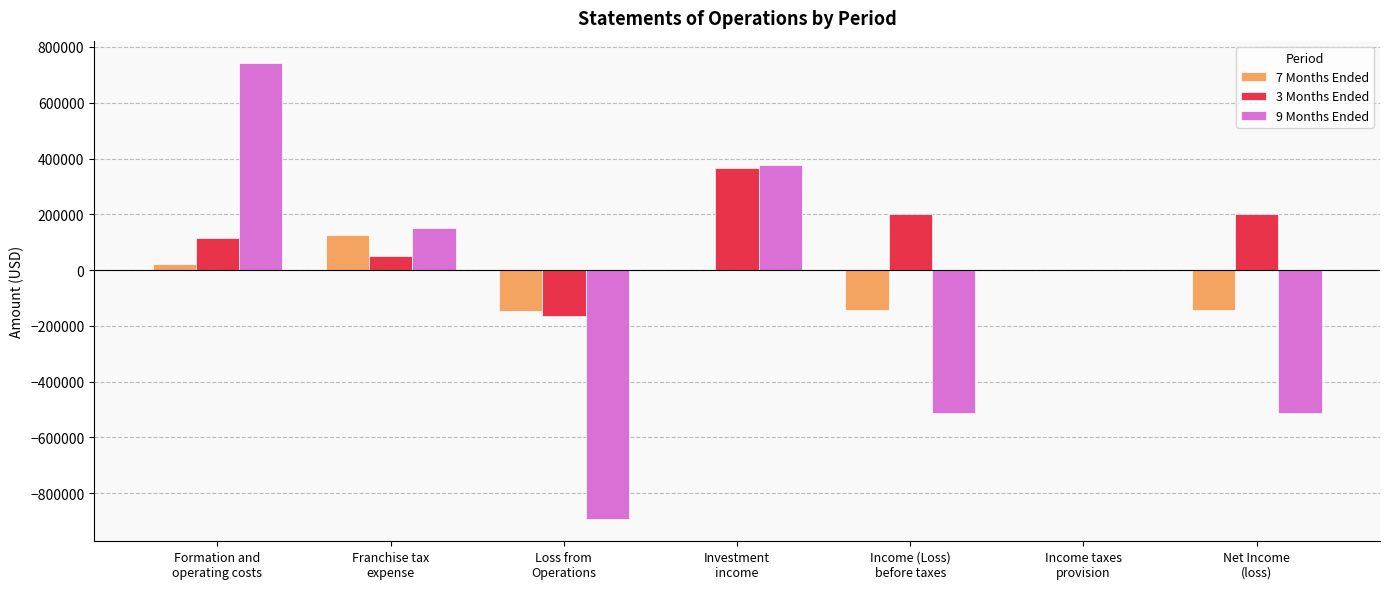

What is the greatest value displayed?

740962